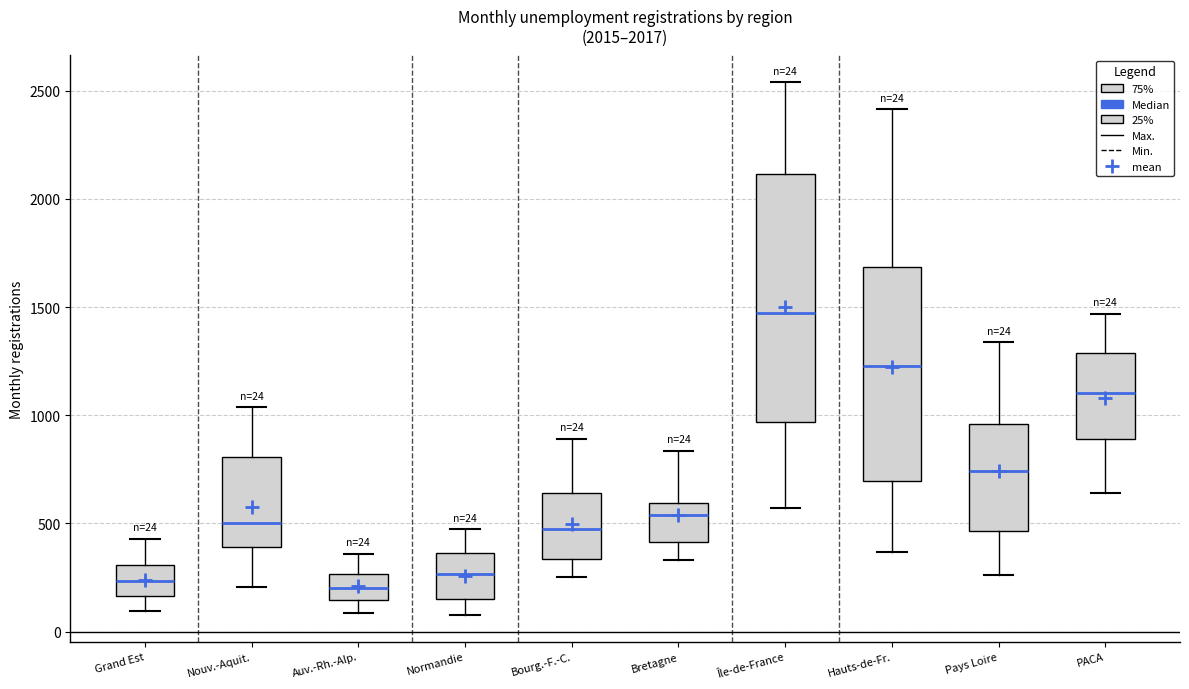

Which box's median line is the highest?

Île-de-France